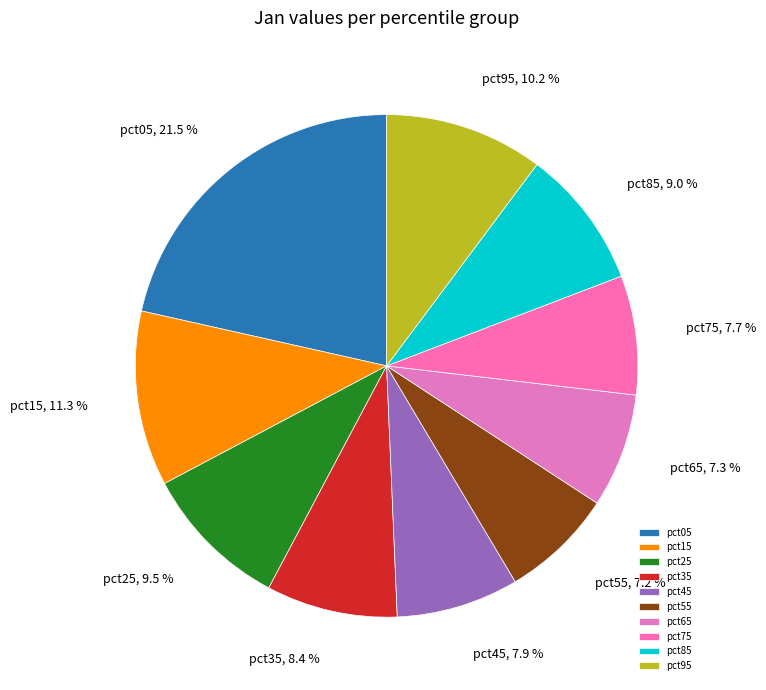

Which has a higher value, pct05 or pct85?

pct05